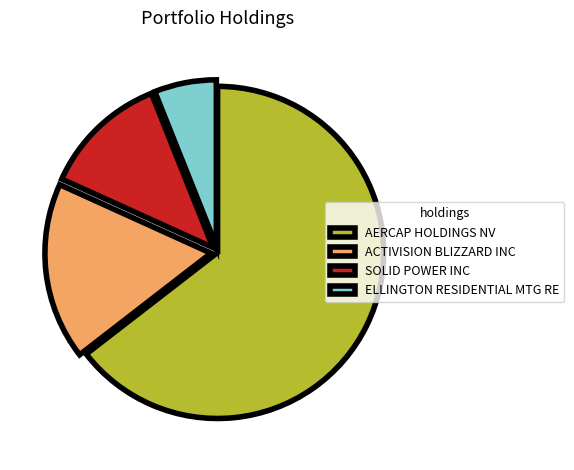

Do ELLINGTON RESIDENTIAL MTG RE and ACTIVISION BLIZZARD INC together represent more than half of the pie?

No